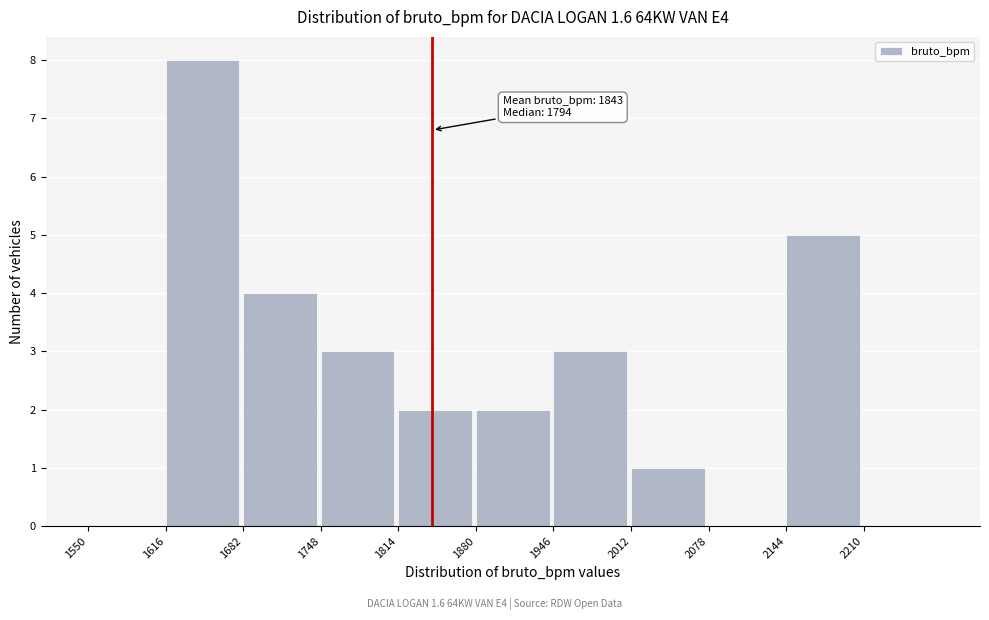

Which range on the x-axis has the tallest bar?

1616 to 1682